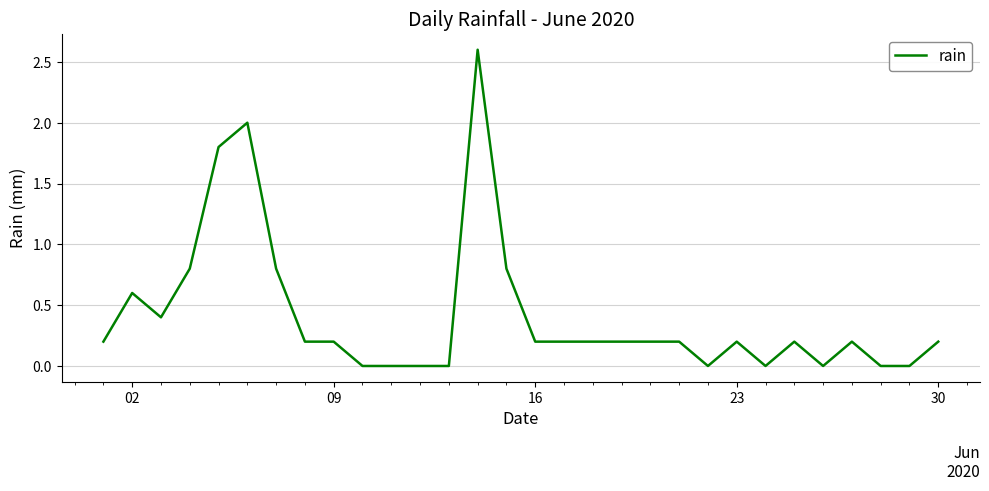

What is the difference between the maximum and minimum values?

2.6